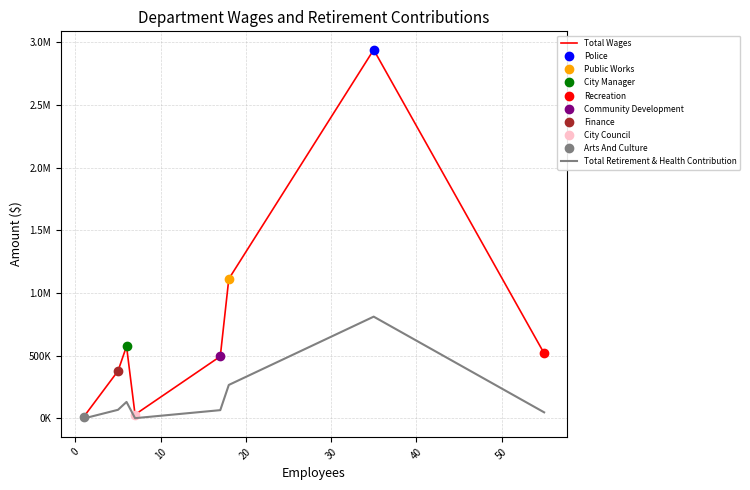

What is the difference between the maximum and minimum values in the Total Wages series?

2924537